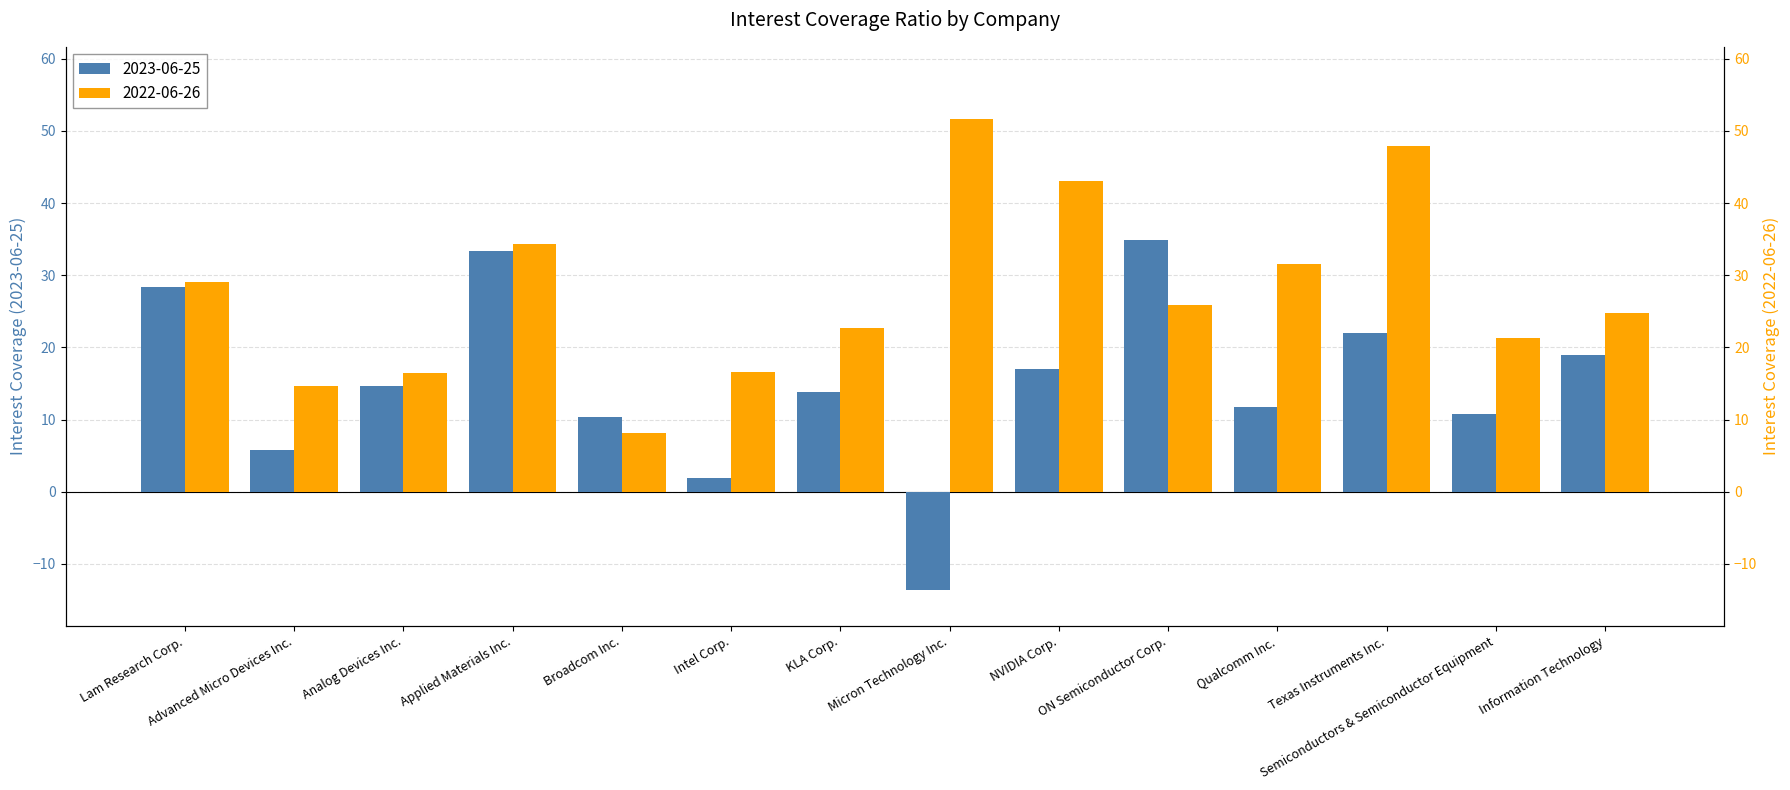

At which label does 2022-06-26 first exceed 25?

Lam Research Corp.